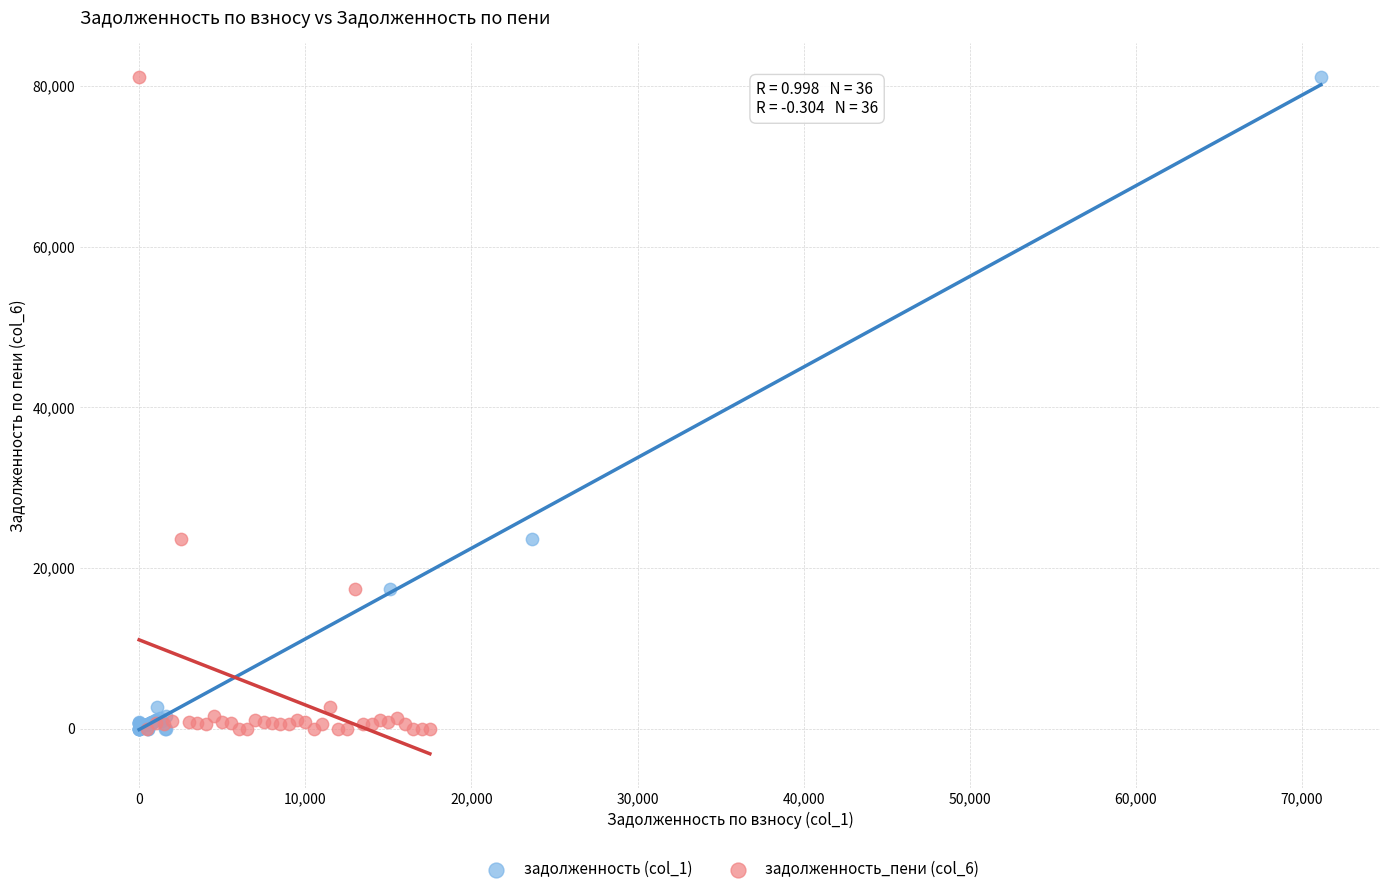

What are all the series names shown in the legend?

задолженность (col_1), задолженность_пени (col_6)